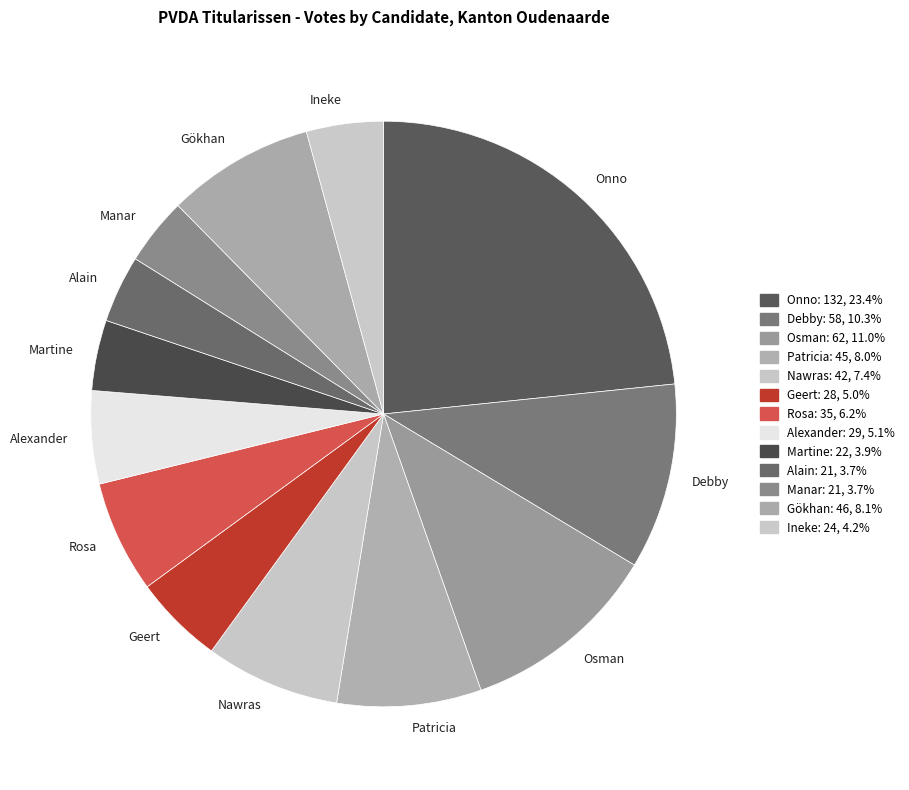

What is the largest slice in the pie chart?

Onno